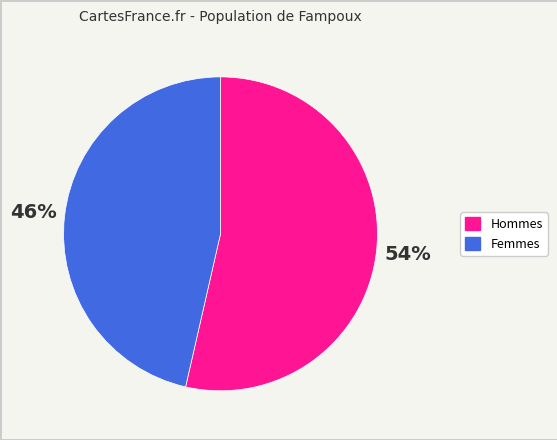

What percentage is the Femmes slice, to the nearest percent?

46%